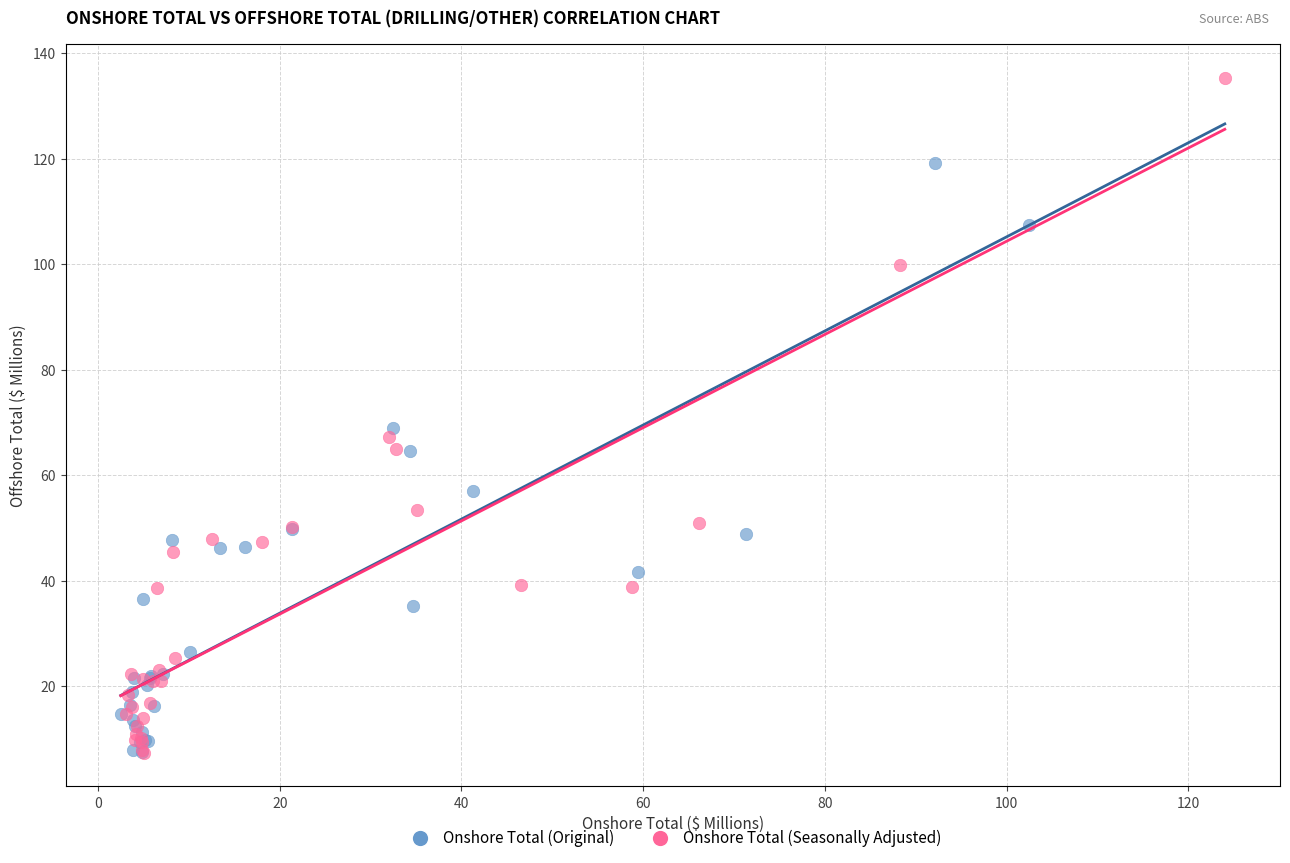

Which series contains the highest Y value?

Onshore Total (Seasonally Adjusted)